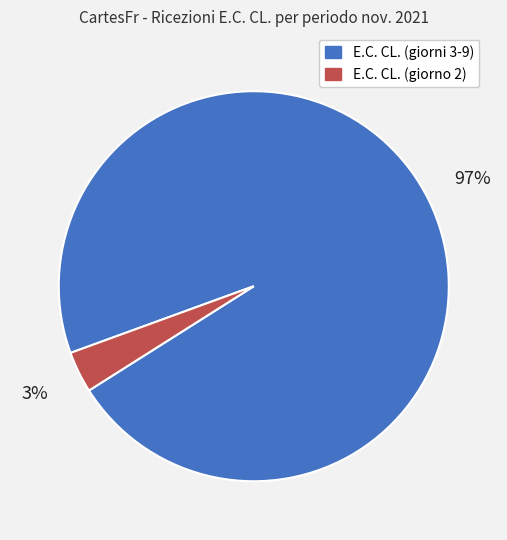

To the nearest percent, what is the average slice percentage?

50%